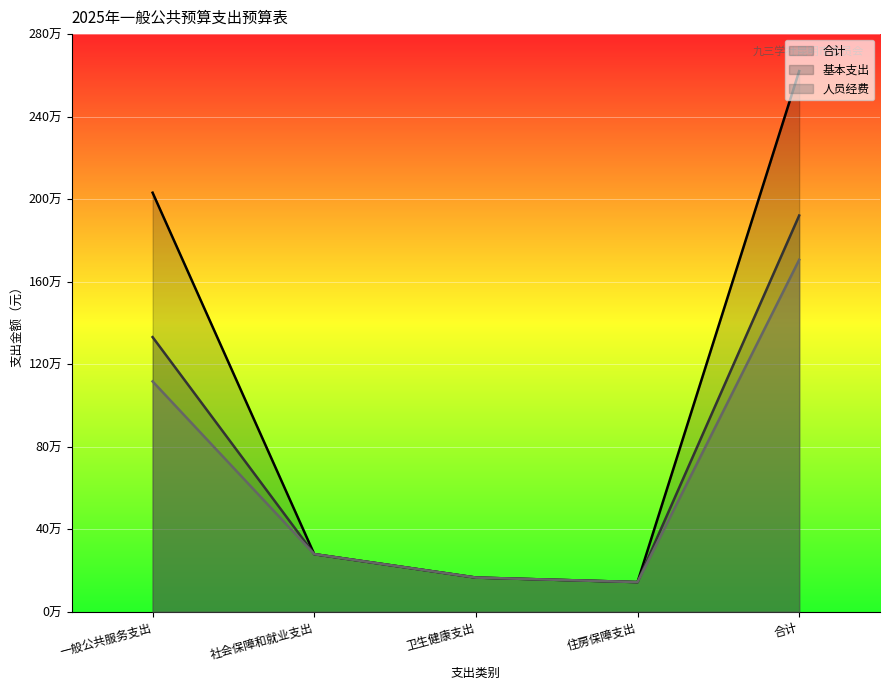

Which has a higher value, 住房保障支出 or 一般公共服务支出?

一般公共服务支出